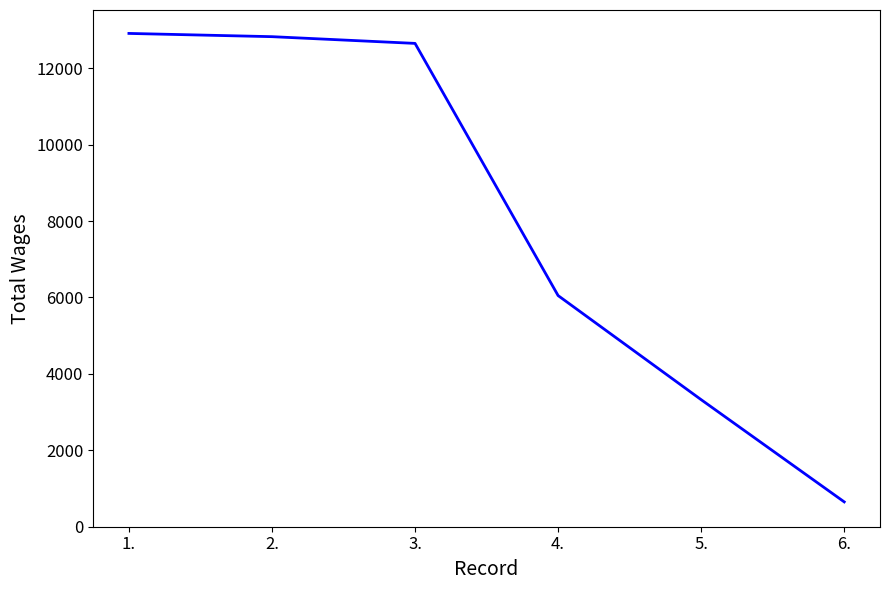

What is the change in value from 1. to 4.?

-6862